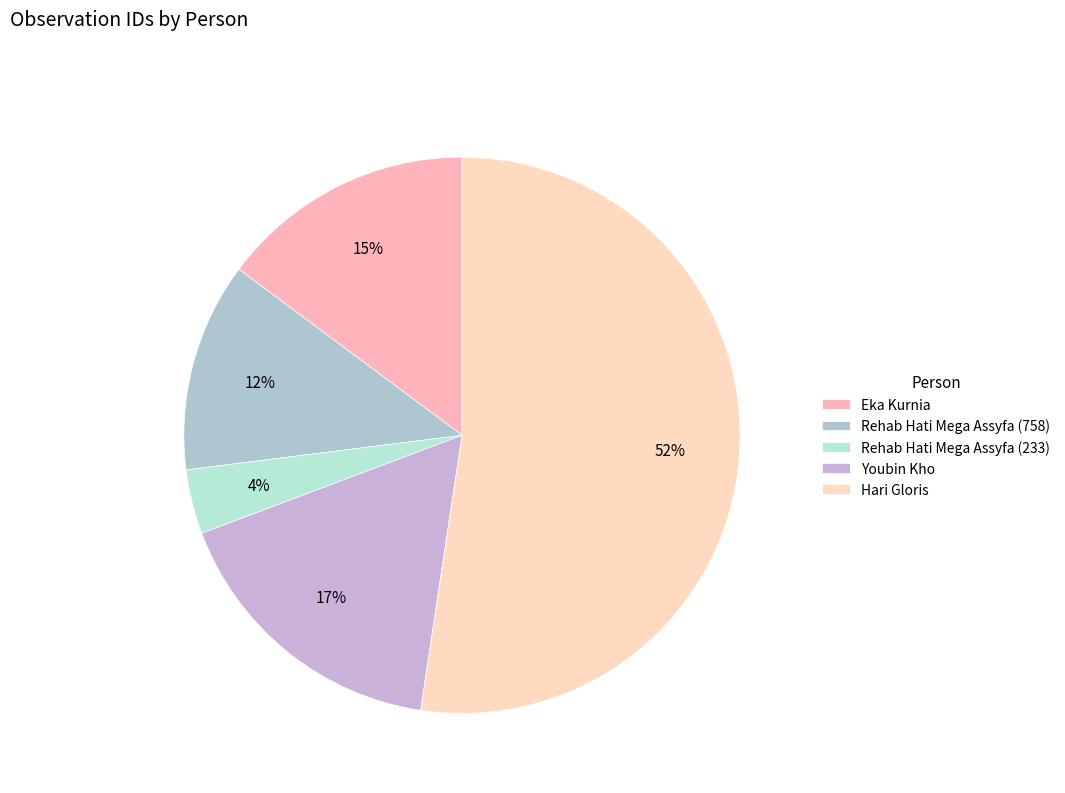

How many slices are in this pie chart?

5